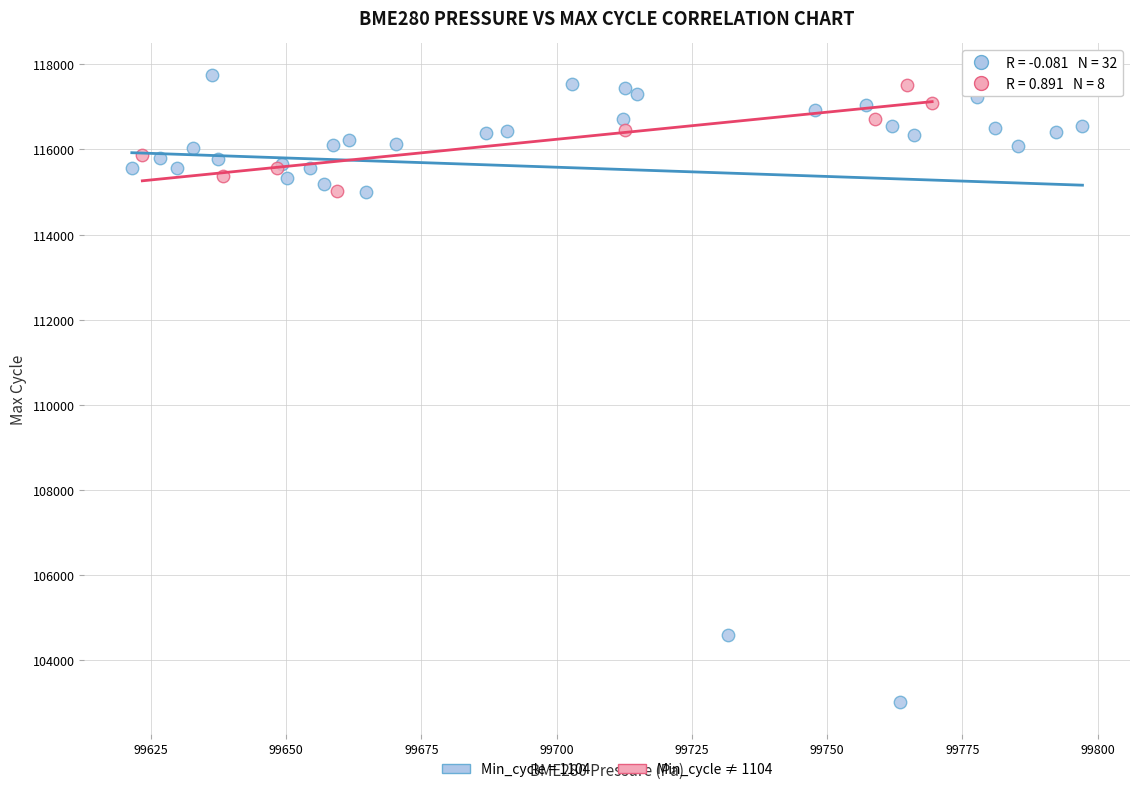

Which series reaches the minimum Y coordinate?

Min_cycle = 1104